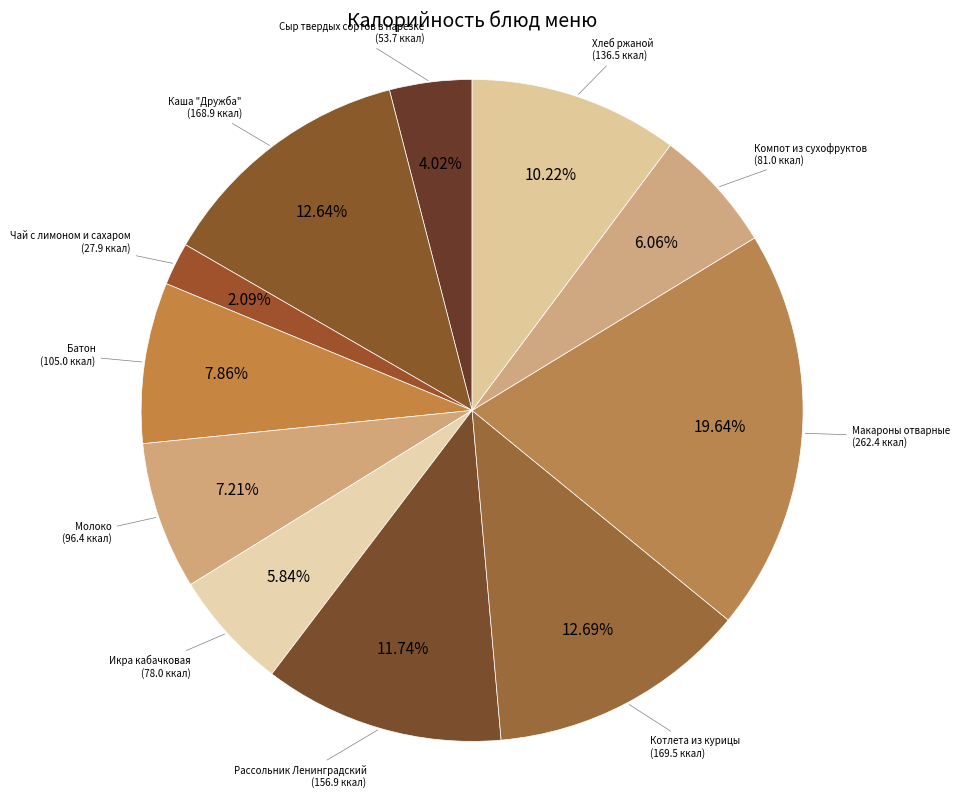

Does Батон account for over 50% of the chart?

No